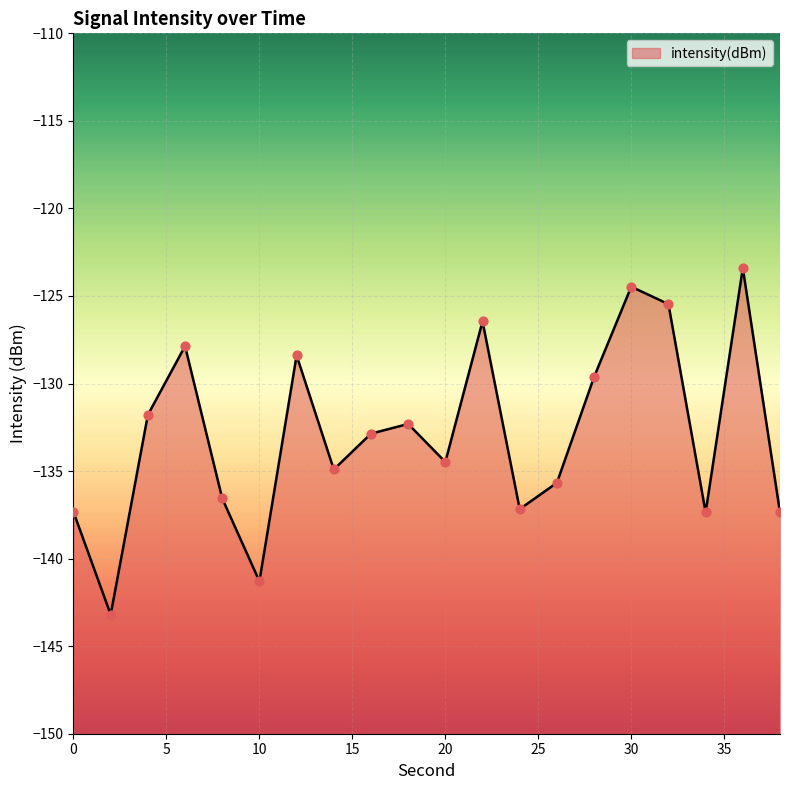

What is the change in value from 0 to 14?

+2.4